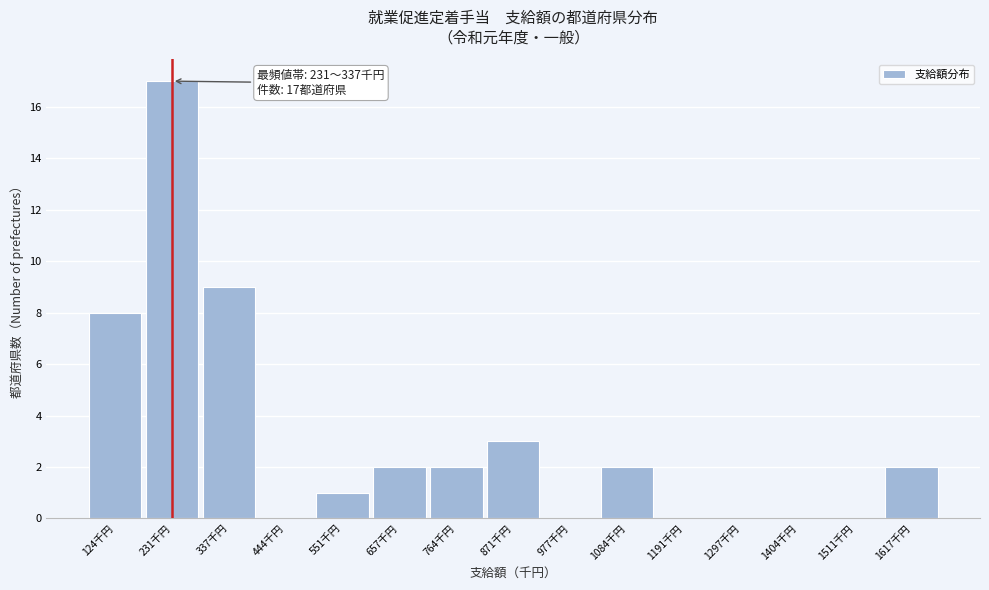

Reading left to right, what are all the values shown in this chart?

124千円=8	231千円=17	337千円=9	444千円=0	551千円=1	657千円=2	764千円=2	871千円=3	977千円=0	1084千円=2	1191千円=0	1297千円=0	1404千円=0	1511千円=0	1617千円=2